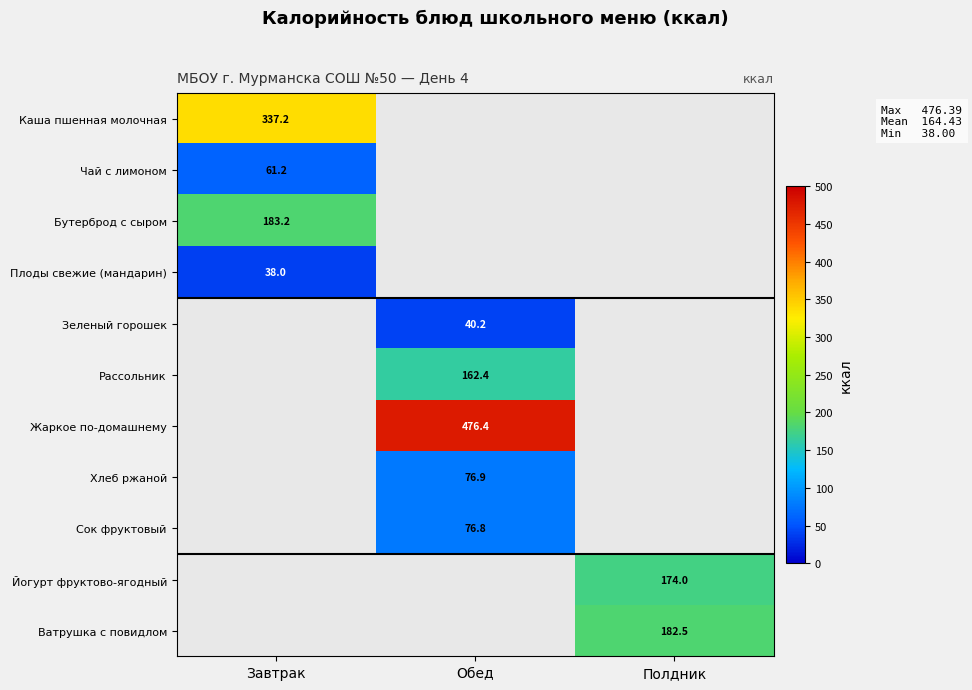

The value of Ватрушка с повидлом at Полдник is 182.5. True or false?

True